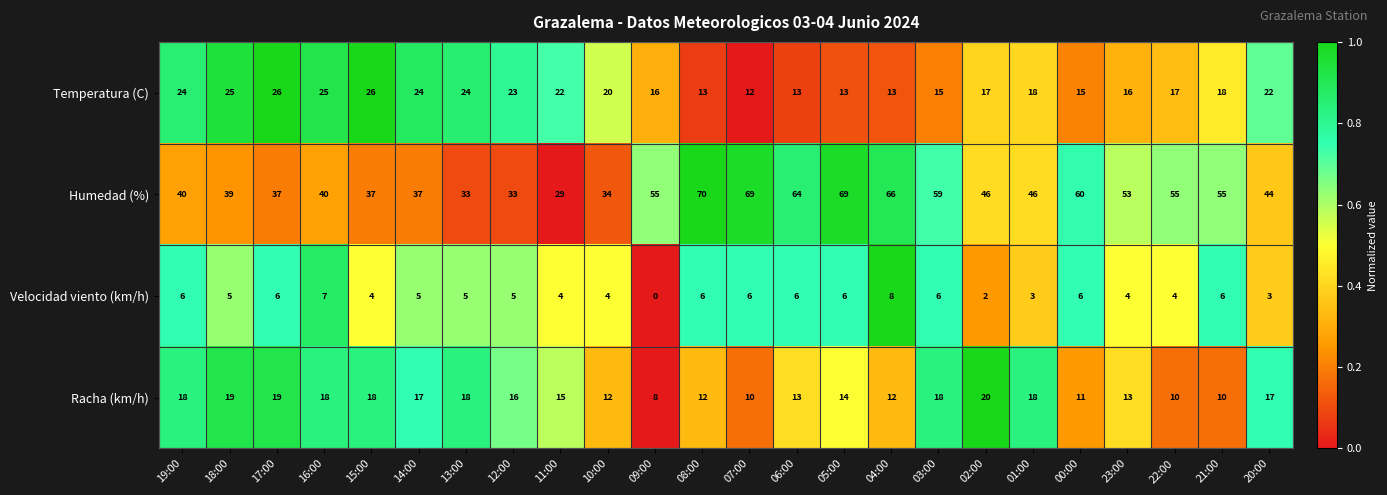

The Racha (km/h) series shows 10 at 22:00. True or false?

True